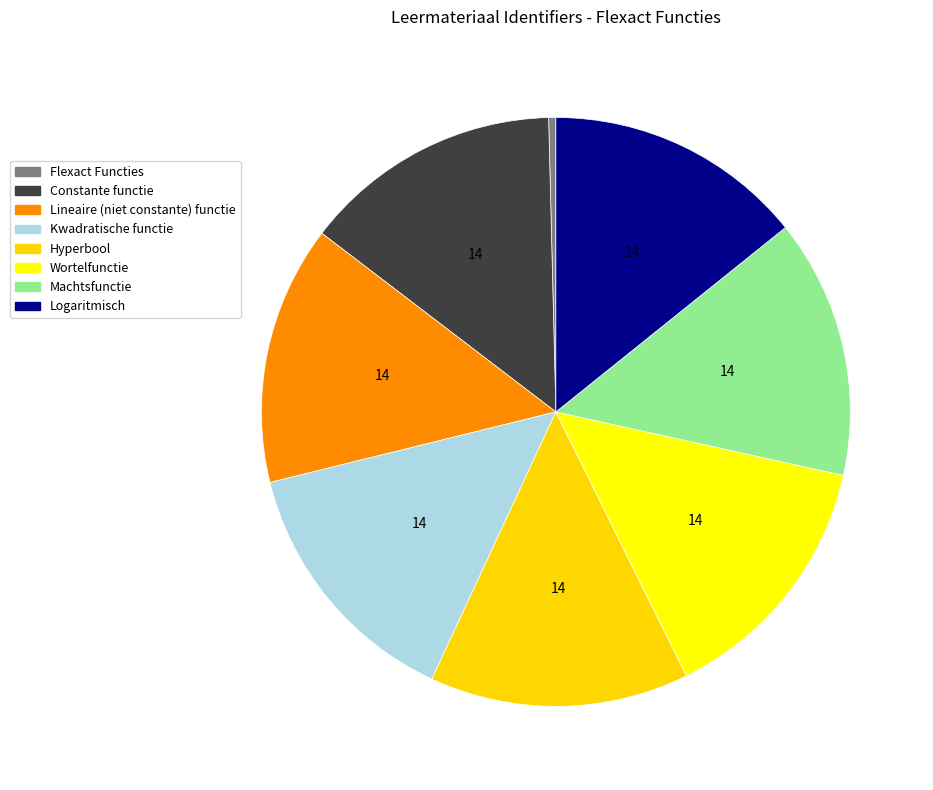

Do Constante functie and Machtsfunctie together represent more than half of the pie?

No